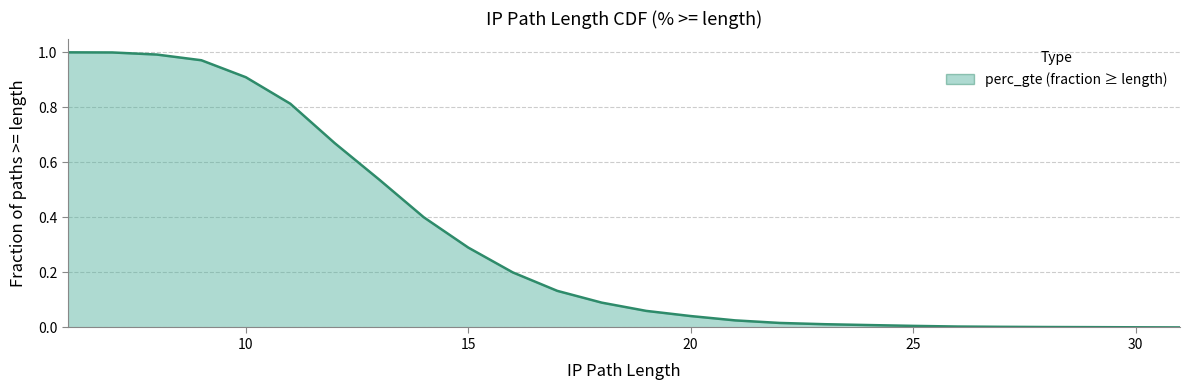

The value at 22 is 0.0. True or false?

False